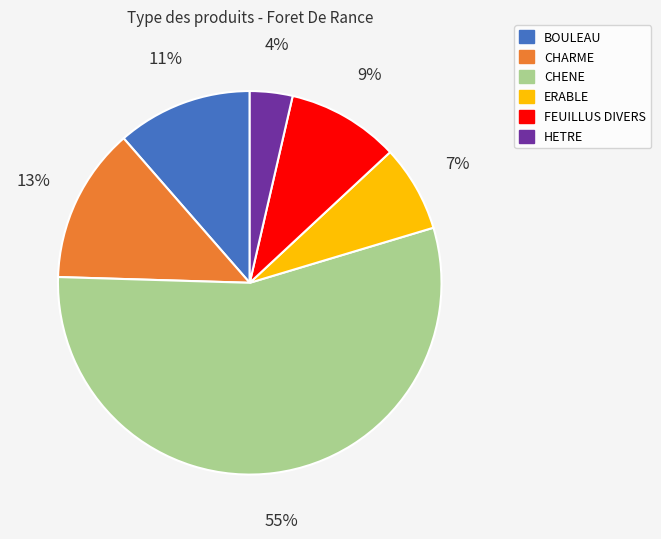

Rank the categories by value from highest to lowest.

CHENE, CHARME, BOULEAU, FEUILLUS DIVERS, ERABLE, HETRE